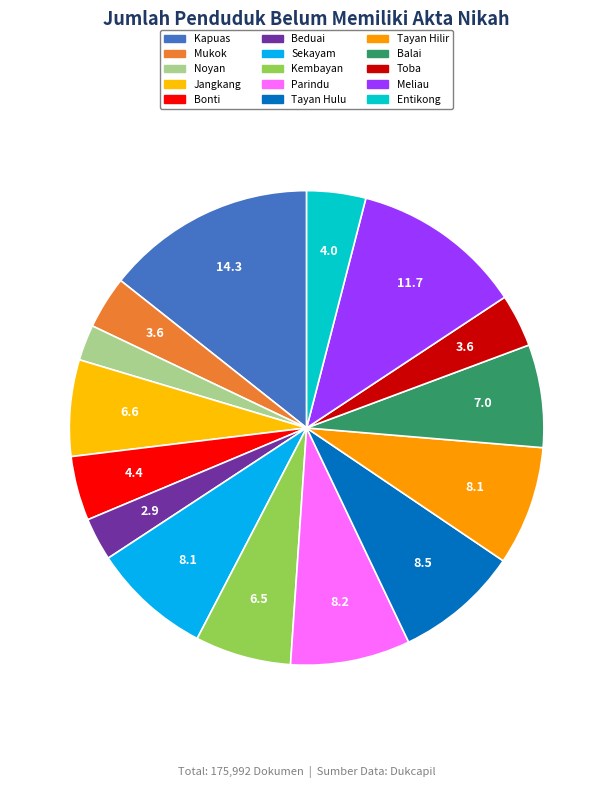

Combined, what portion of the pie is Kapuas and Mukok?

17.9%